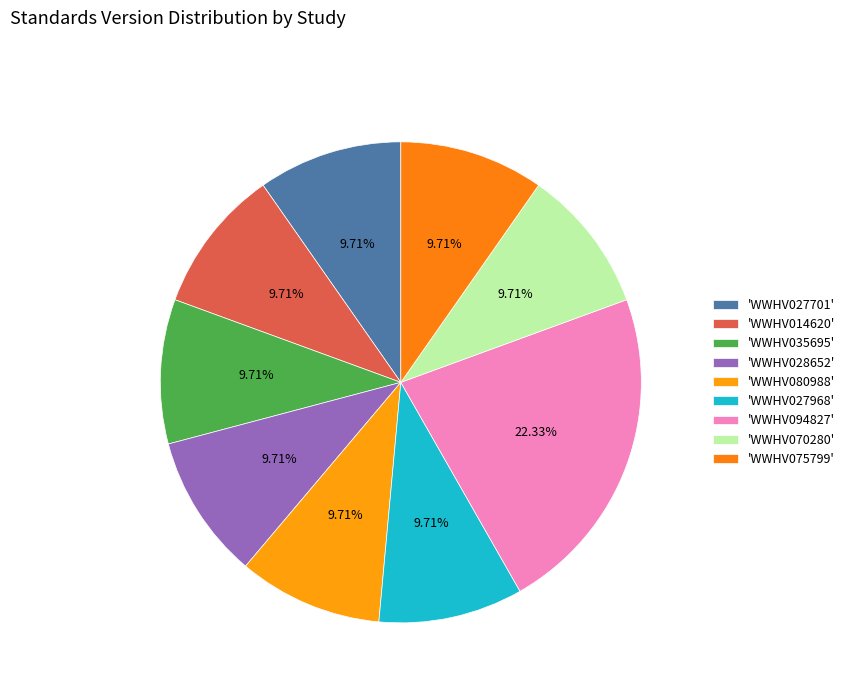

Does any single category account for the majority?

No